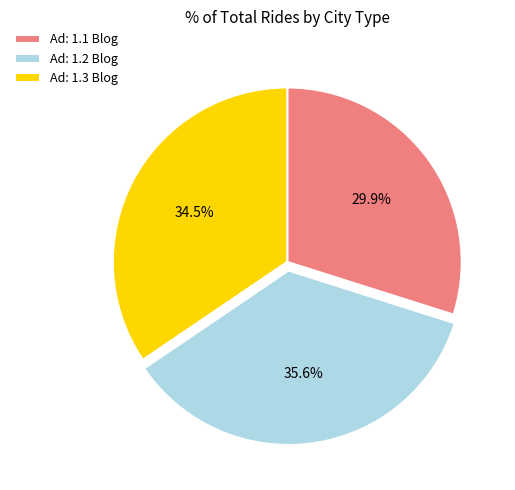

Approximately how many times larger is the value at Ad: 1.3 Blog compared to Ad: 1.1 Blog?

1.2